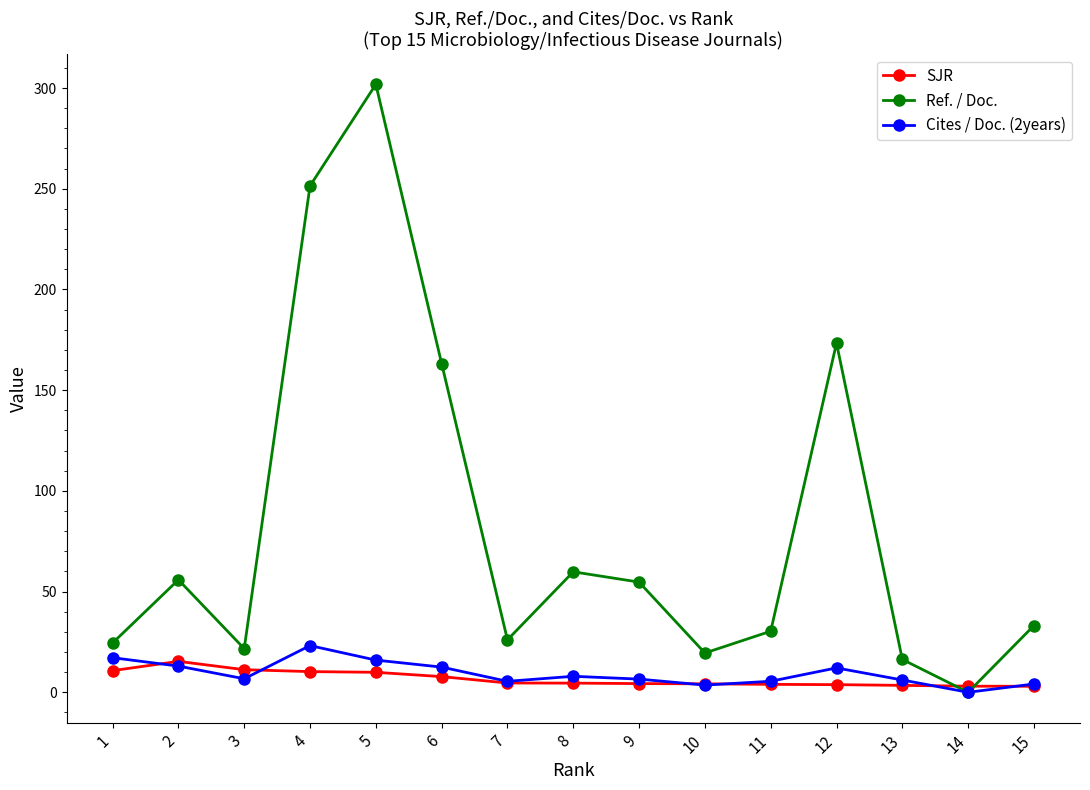

List the series in order of their peak value, highest first.

Ref. / Doc., Cites / Doc. (2years), SJR